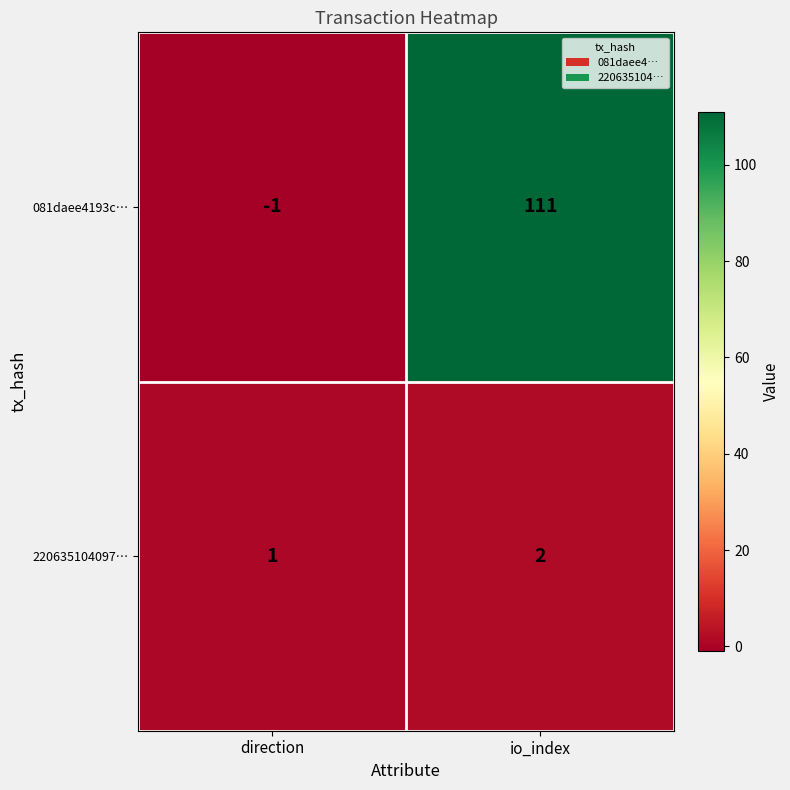

How many data points does each series have?

2